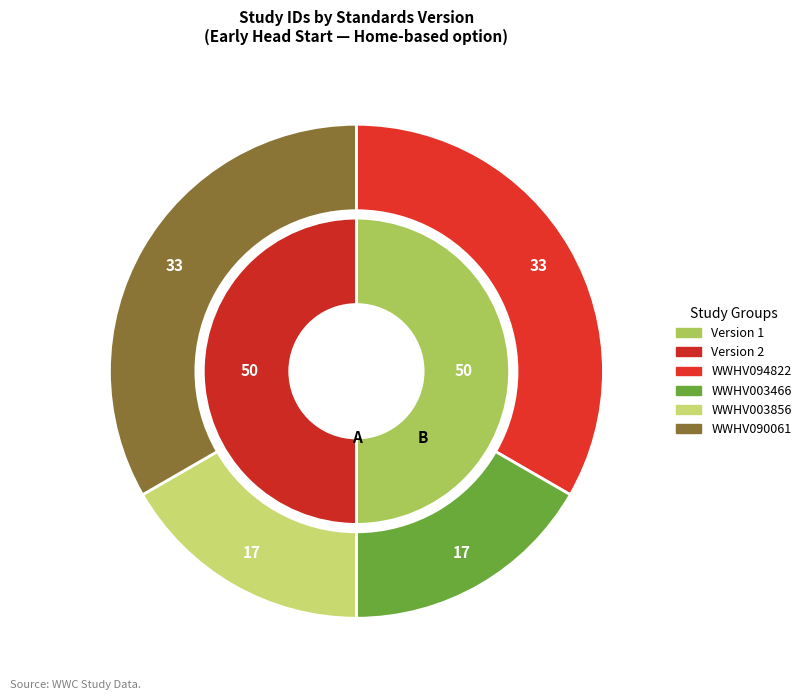

Approximately how many times larger is the value at WWHV090061 compared to WWHV003856?

2.0